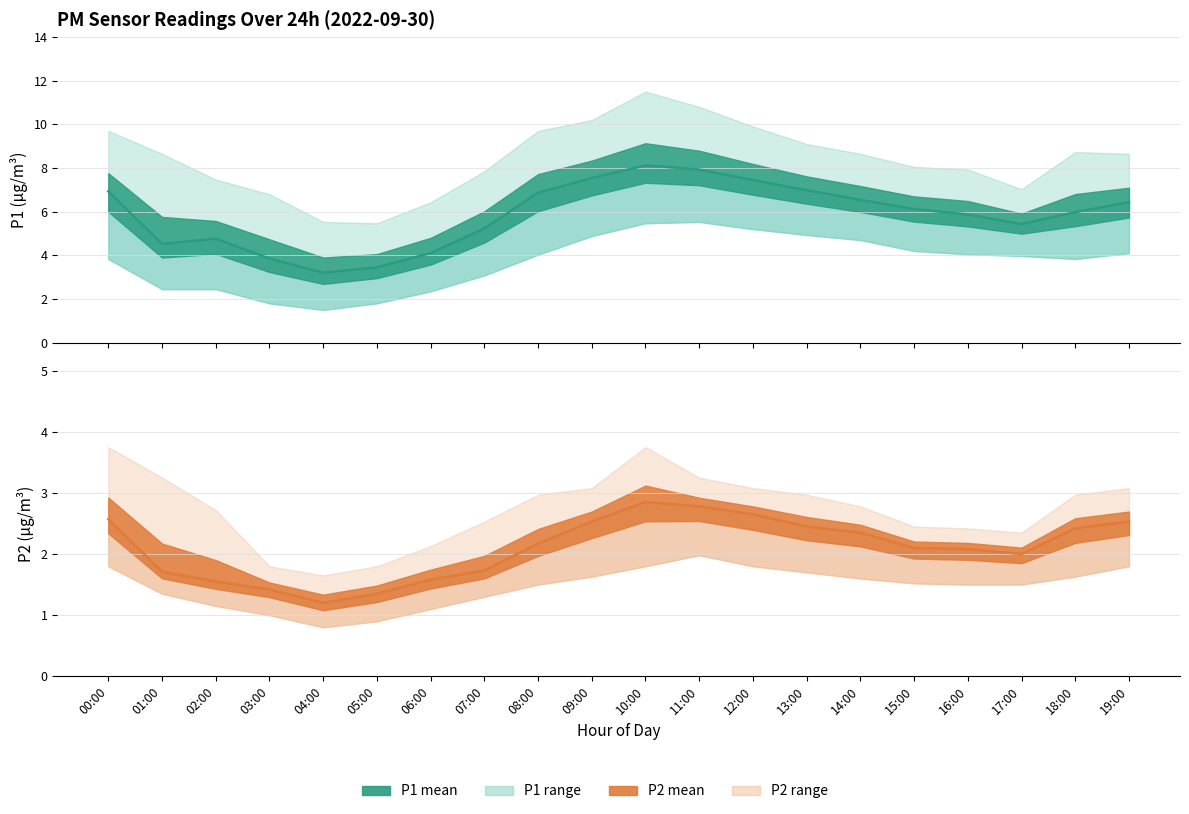

What is the difference between the P1 mean values at 11:00 and 09:00?

0.4